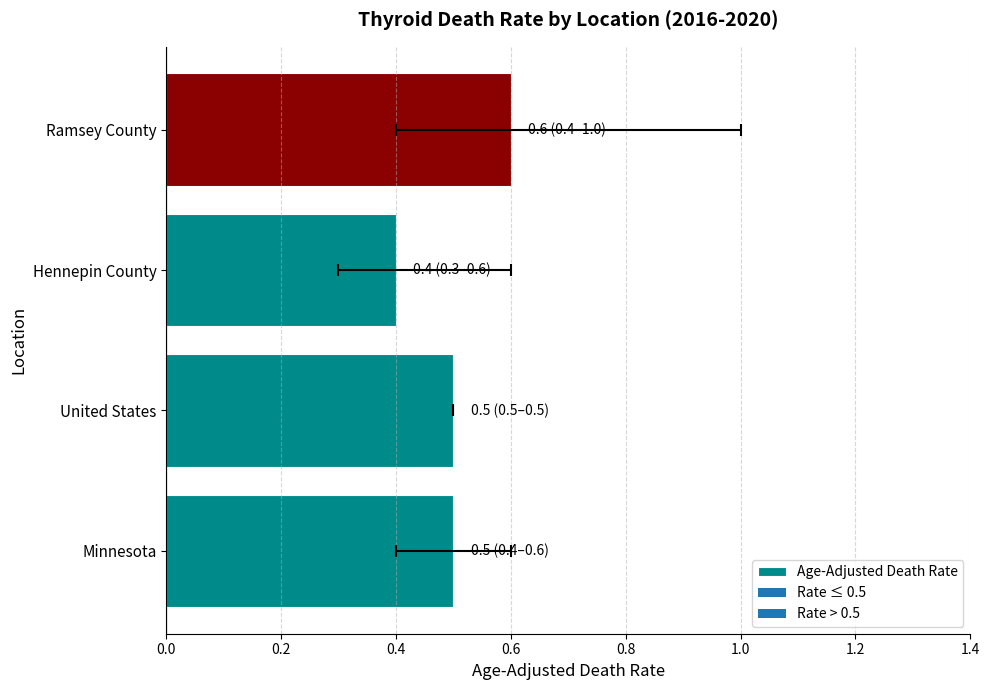

What is the maximum value shown in the chart?

0.6